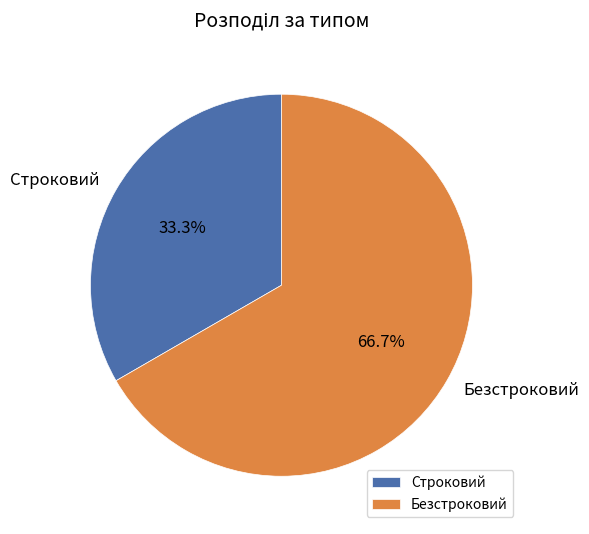

To the nearest percent, what percentage of the pie is Безстроковий?

67%